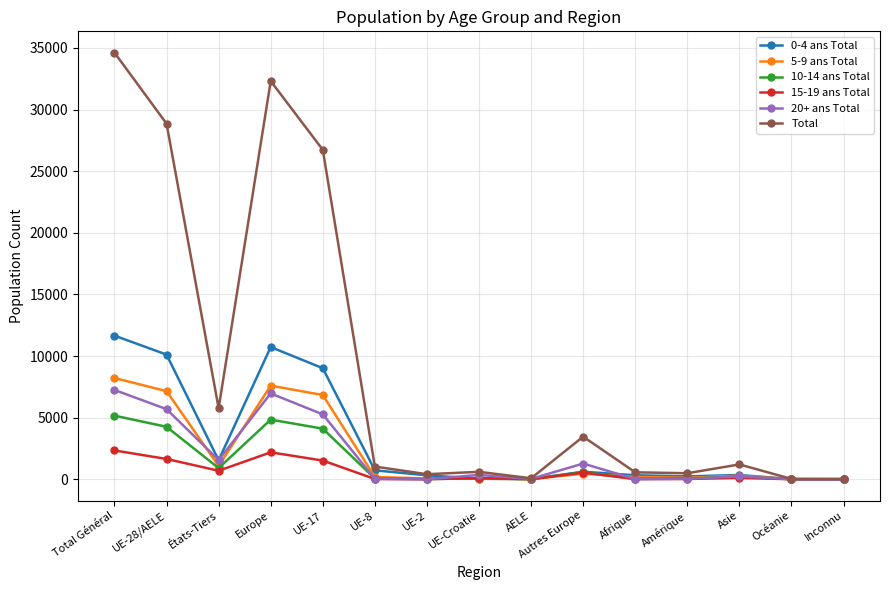

How many categories are shown in the chart?

15